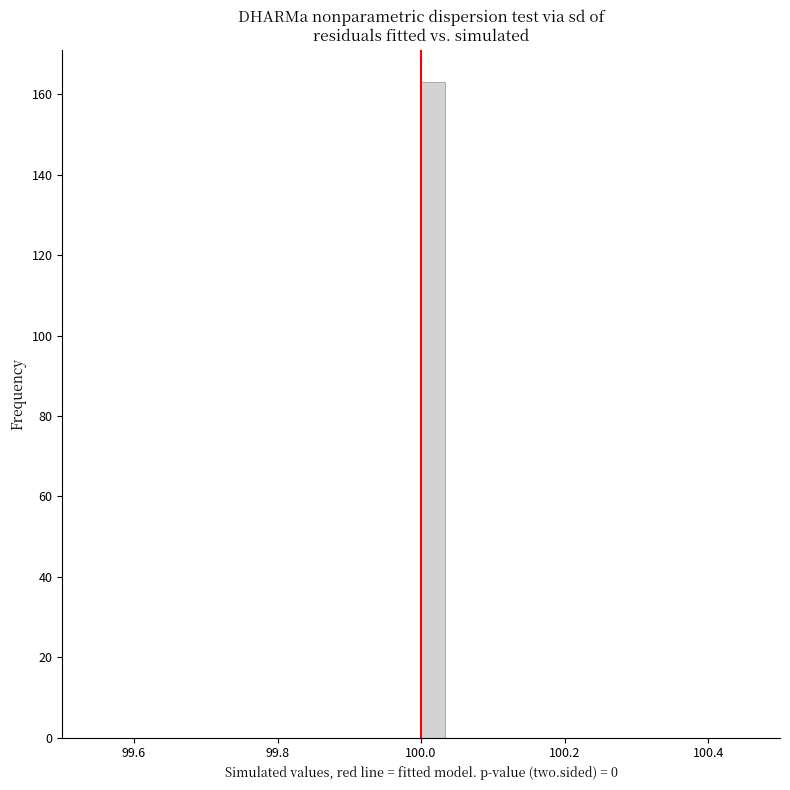

Around what value on the x-axis is the tallest bar? Give the approximate position of its centre, as read against the axis.

100.02